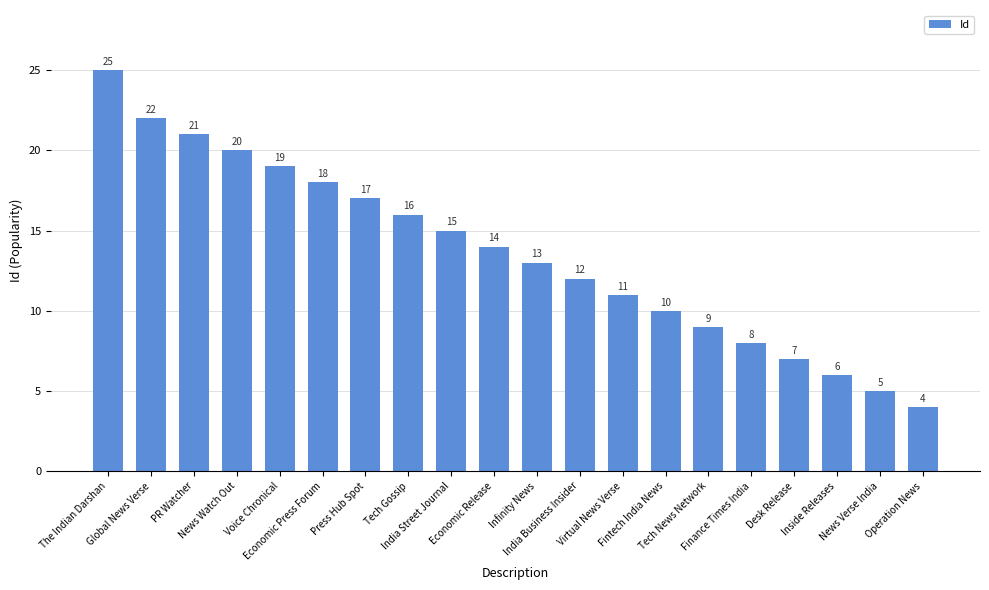

What is the value of the 19th bar from the left?

5